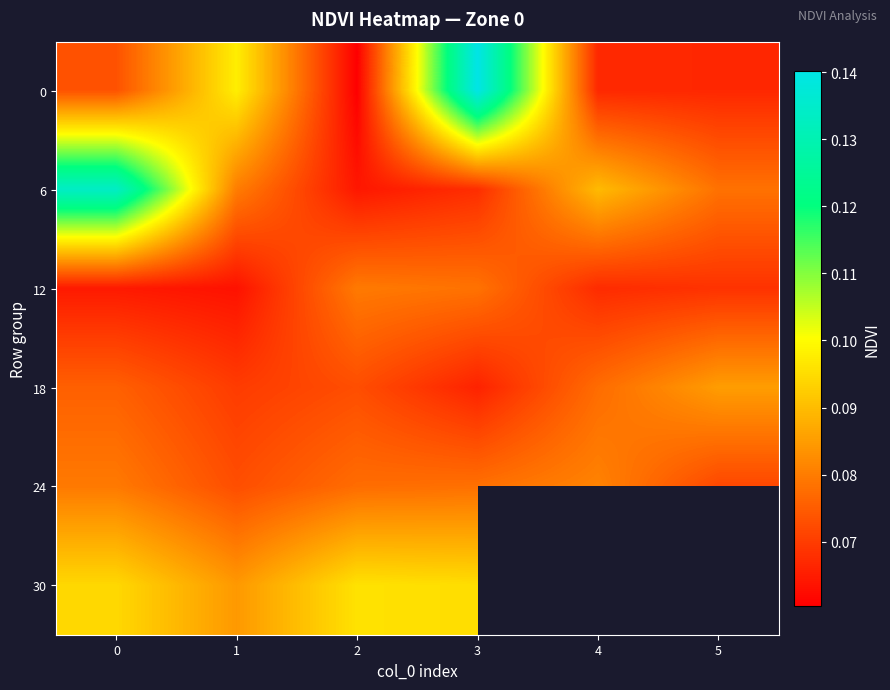

Read the 6 value at 0.

0.1